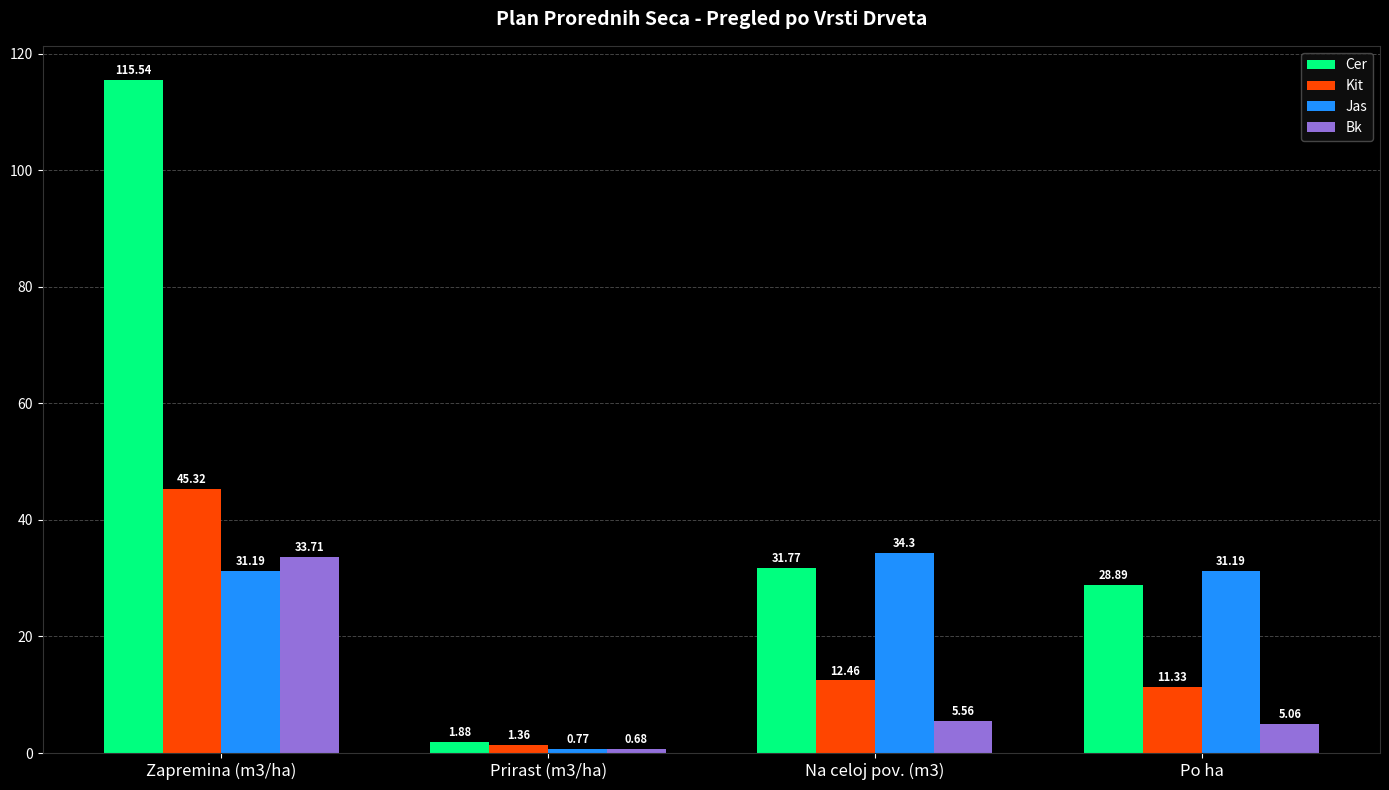

List the series in order of their peak value, highest first.

Cer, Kit, Jas, Bk